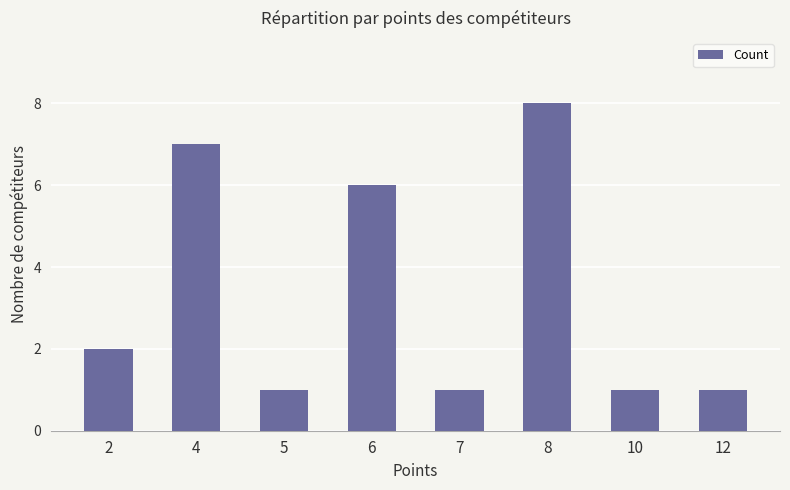

What is the difference between the second highest and second lowest values?

6